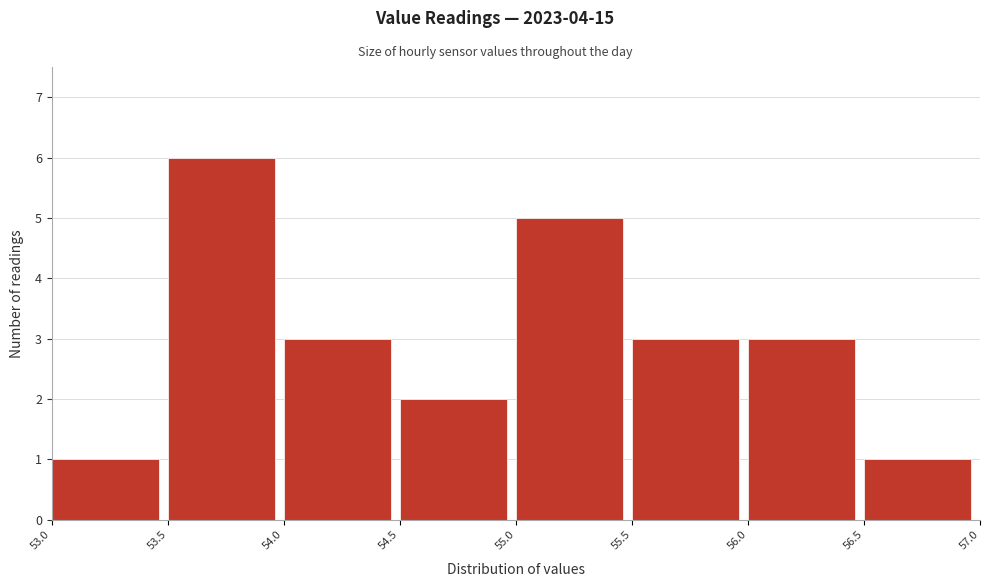

Over which range of the x-axis is the bar tallest?

53.5 to 54.0